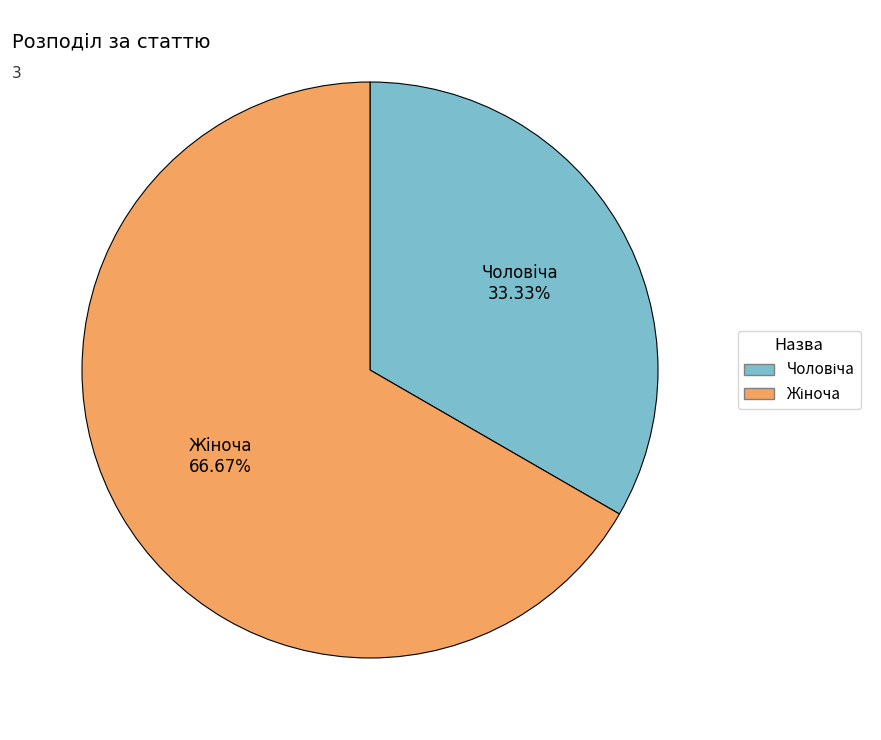

Is there any slice that represents more than half of the pie?

Yes